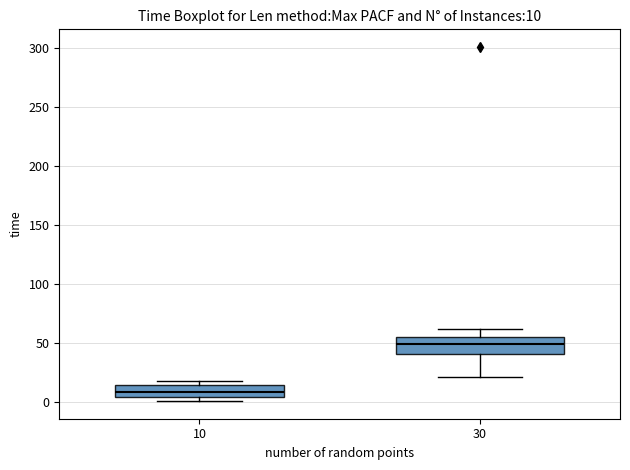

Which box's median line is the highest?

30